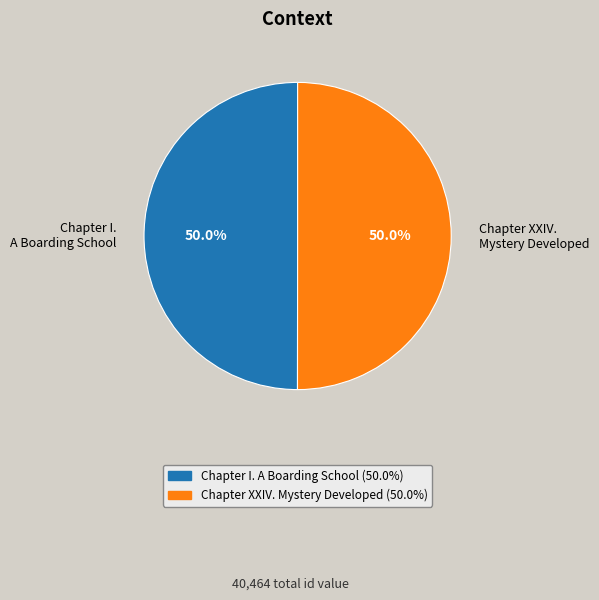

To the nearest percent, what portion does Chapter XXIV. Mystery Developed represent?

50%